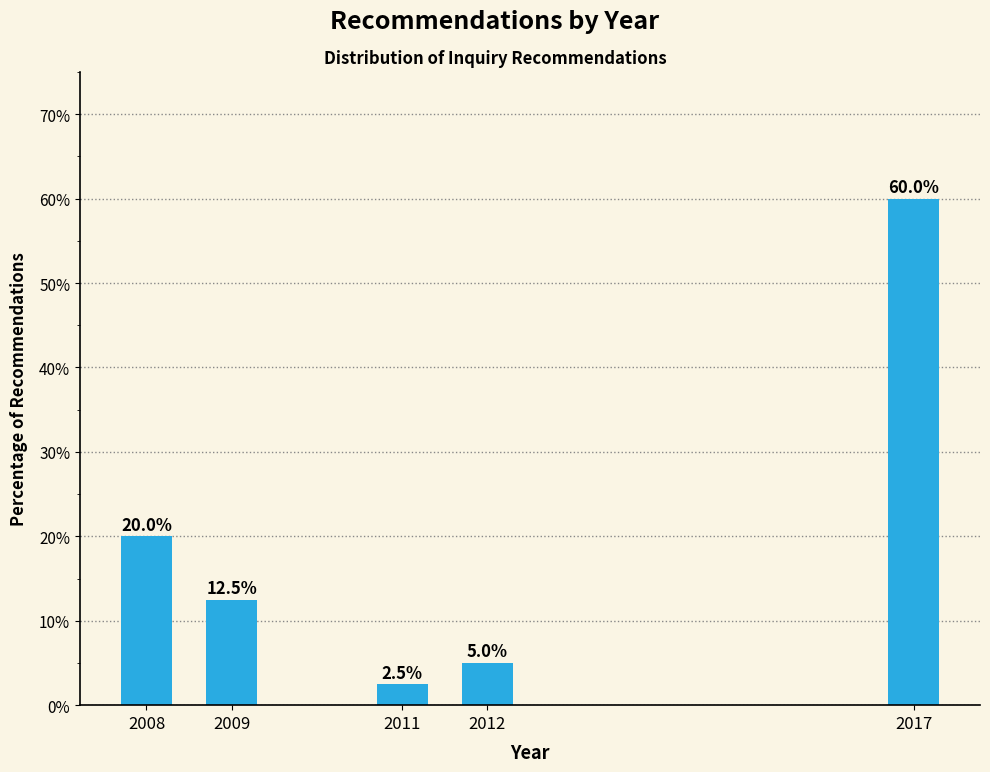

Reading left to right, list all the values displayed in this chart.

20.0	12.5	2.5	5.0	60.0